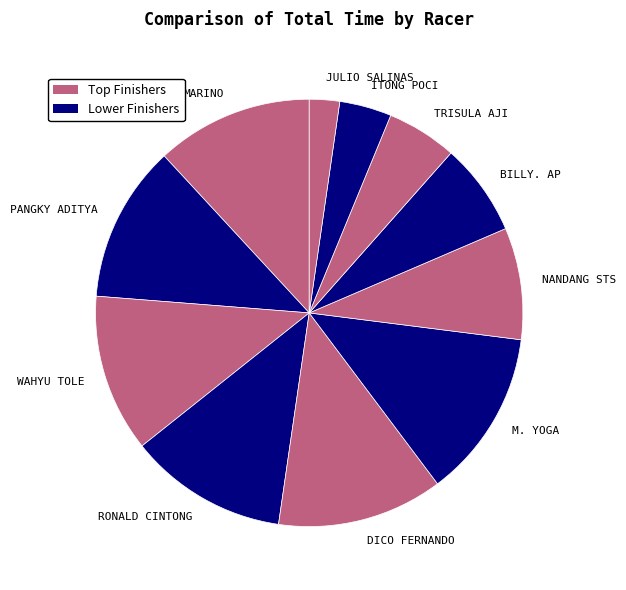

Does TRISULA AJI account for over 50% of the chart?

No